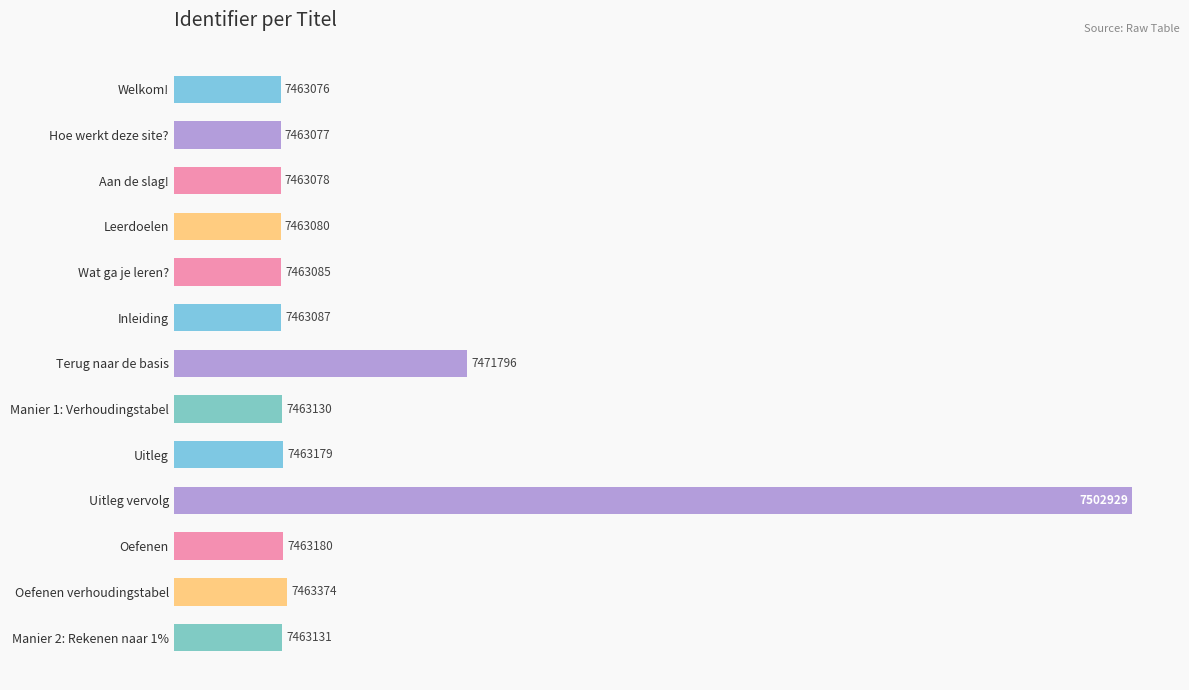

Are the bars horizontal?

Yes